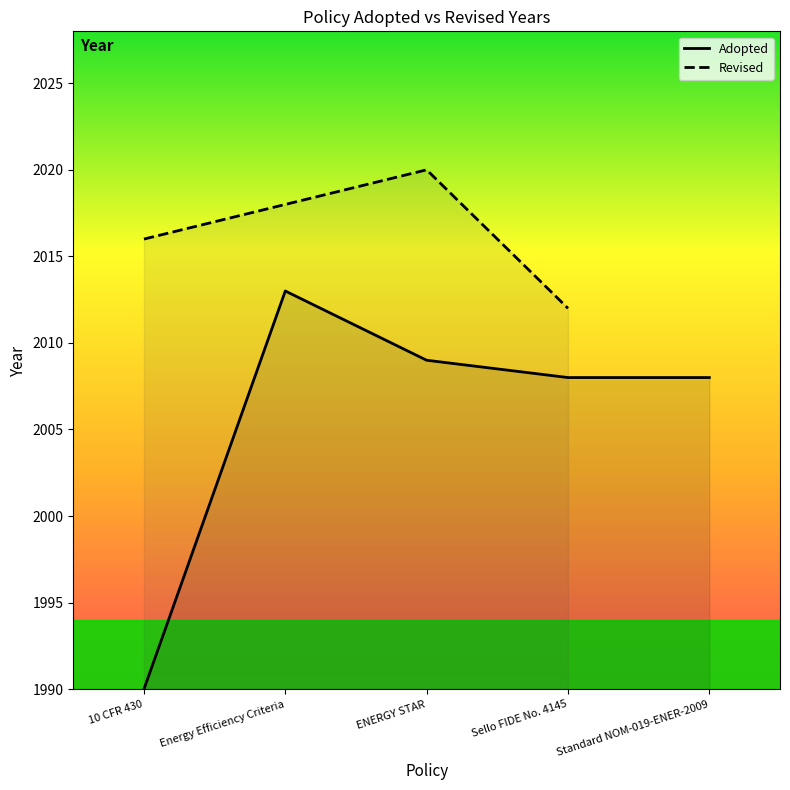

Between Energy Efficiency Criteria and Standard NOM-019-ENER-2009, which is larger?

Energy Efficiency Criteria